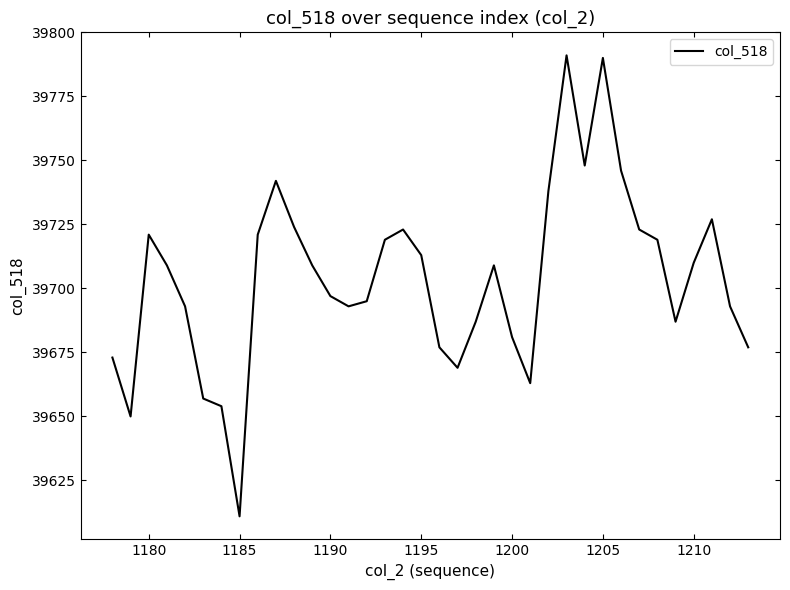

What is the maximum value shown in the chart?

39791